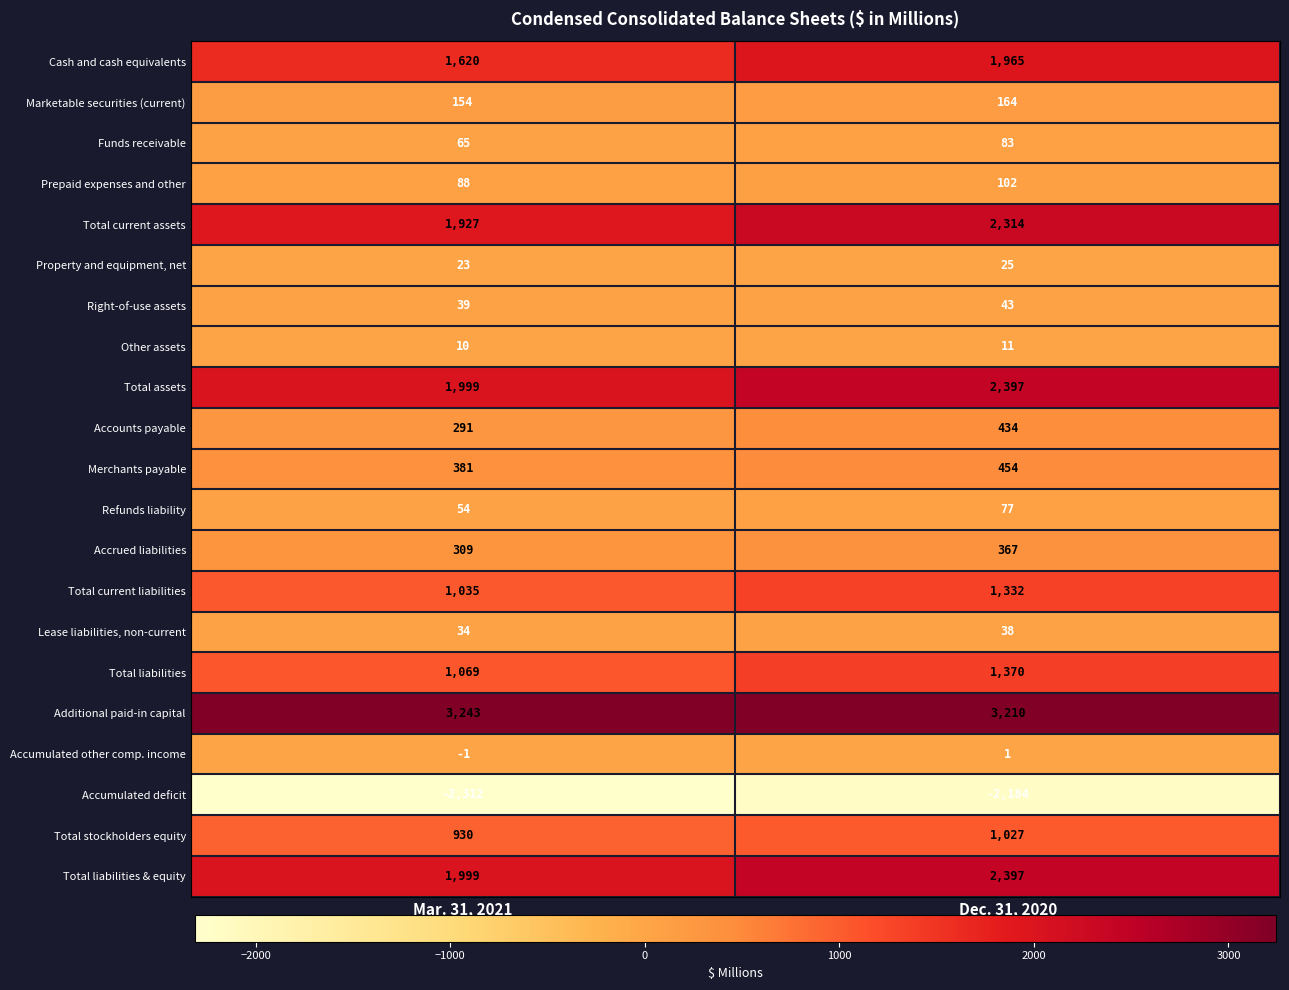

Rank the categories by Total current assets value from lowest to highest.

Mar. 31, 2021, Dec. 31, 2020